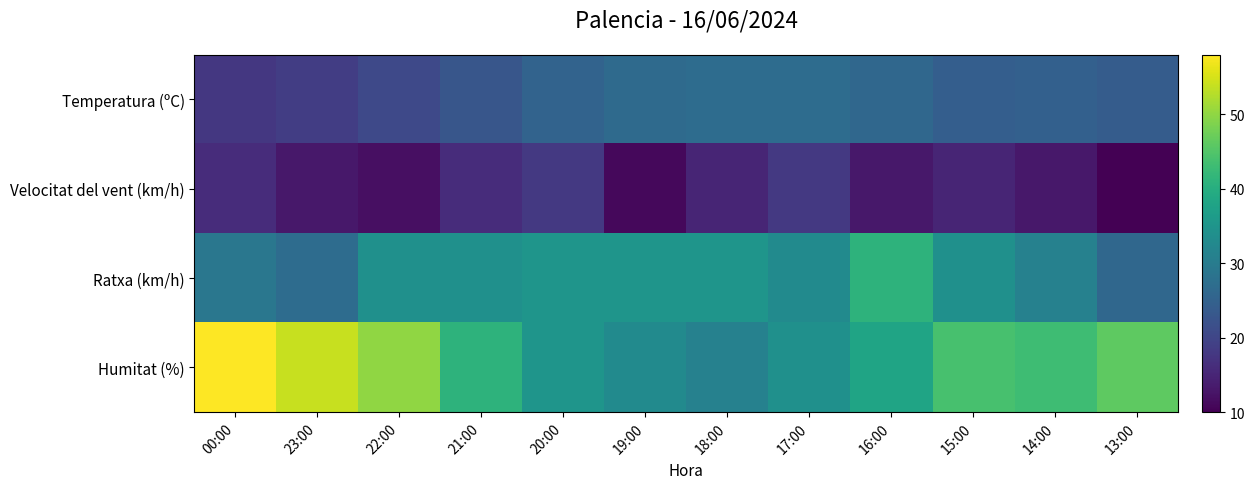

Which series changed the most between 22:00 and 20:00?

Humitat (%)